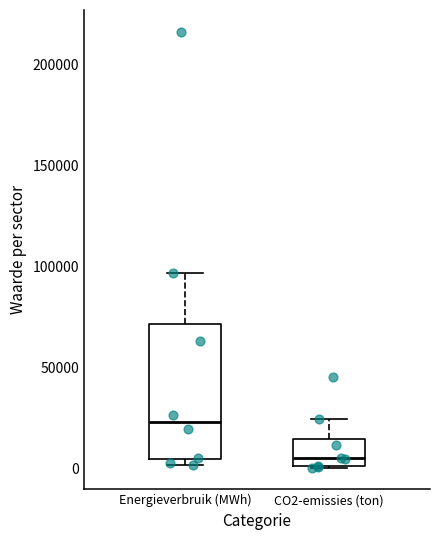

Reading left to right, read every box against the y-axis: the position of its median line, the range the box covers, and the ends of its whiskers. The values are not printed on the chart, so give them approximately, as read against the axis.

Energieverbruik (MWh): median 25000, box 5000 to 70000, whiskers 0 to 95000
CO2-emissies (ton): median 5000, box 0 to 15000, whiskers 0 to 25000